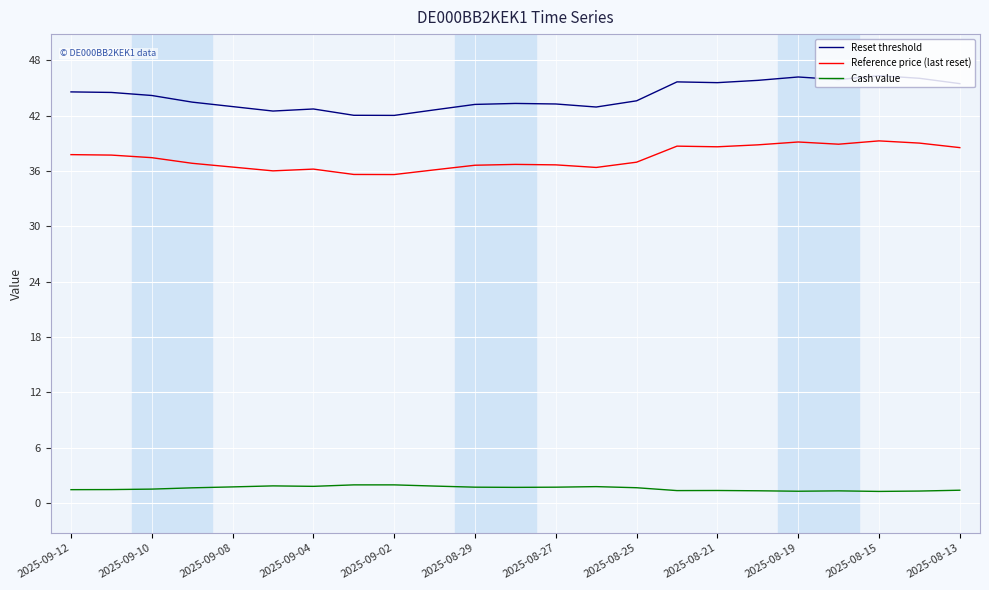

Which series has the largest range (max minus min)?

Reset threshold